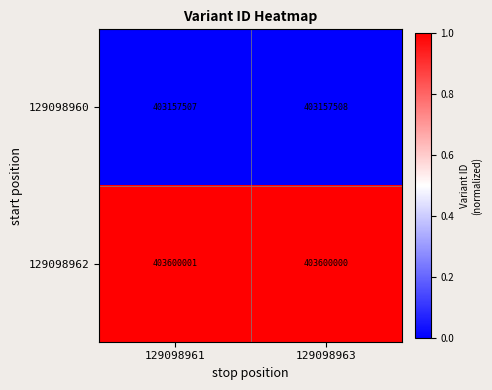

What is the total value across all series at 129098961?

806757508